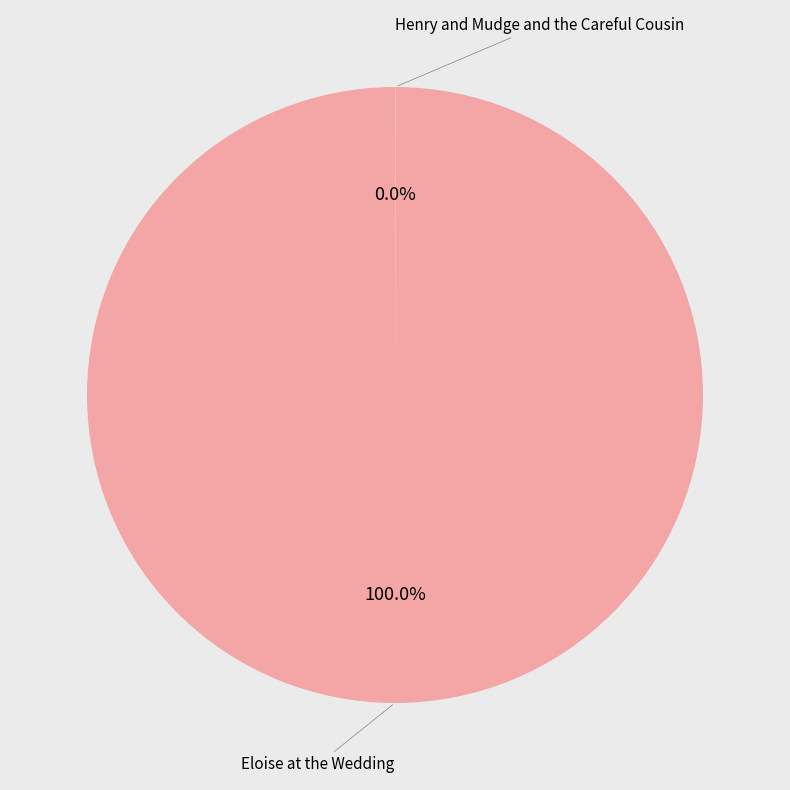

Is there any slice that represents more than half of the pie?

Yes